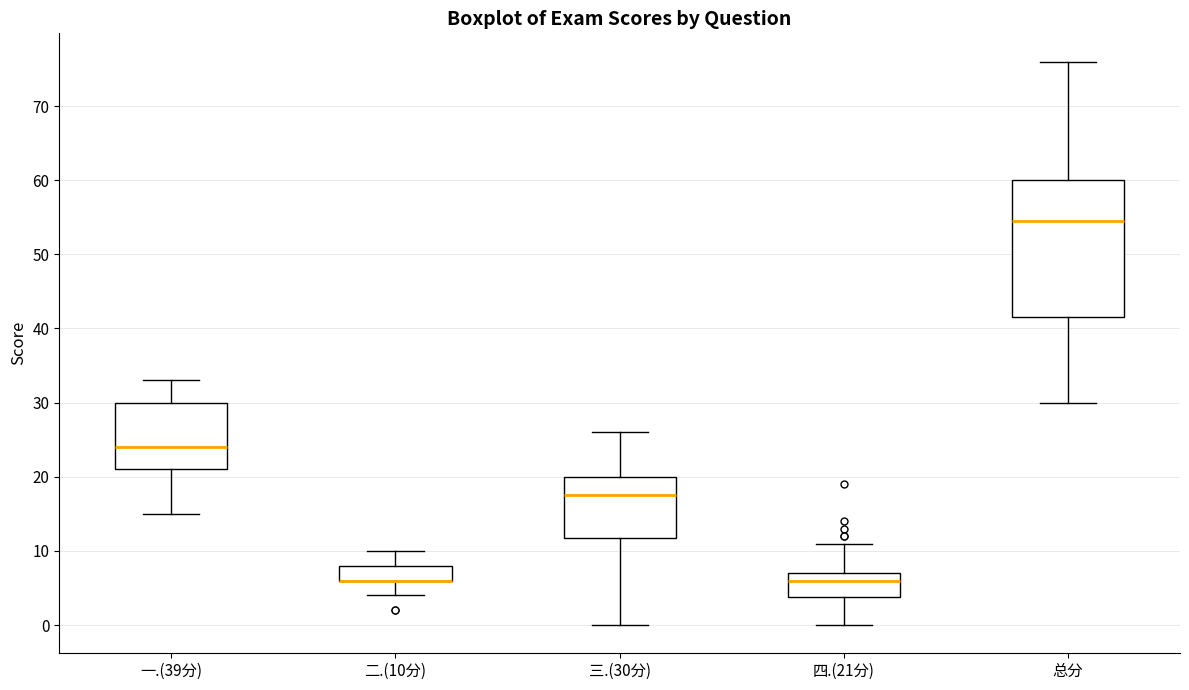

Reading left to right, transcribe this box plot: for each box, give where its median line is, the range the box spans, and where its two whiskers end, as read against the y-axis. The values are not printed on the chart, so give them approximately, as read against the axis.

一.(39分): median 24, box 21 to 30, whiskers 15 to 33
二.(10分): median 6 (drawn on the box's lower edge), box 6 to 8, whiskers 4 to 10
三.(30分): median 18, box 12 to 20, whiskers 0 to 26
四.(21分): median 6, box 4 to 7, whiskers 0 to 11
总分: median 55, box 42 to 60, whiskers 30 to 76